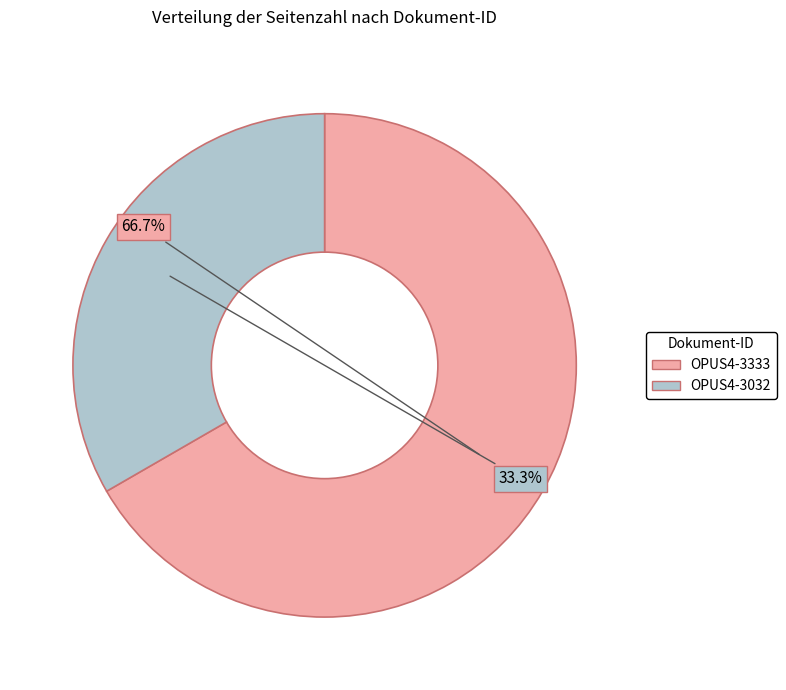

To the nearest percent, what is the difference between the largest and smallest slice percentages?

33%